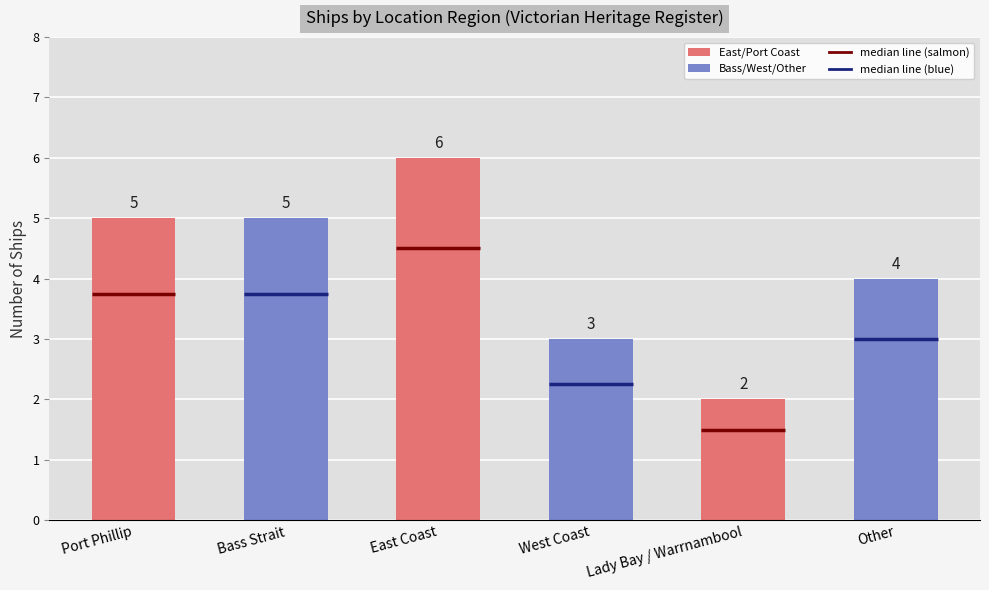

What is the change in value from East Coast to Other?

-2